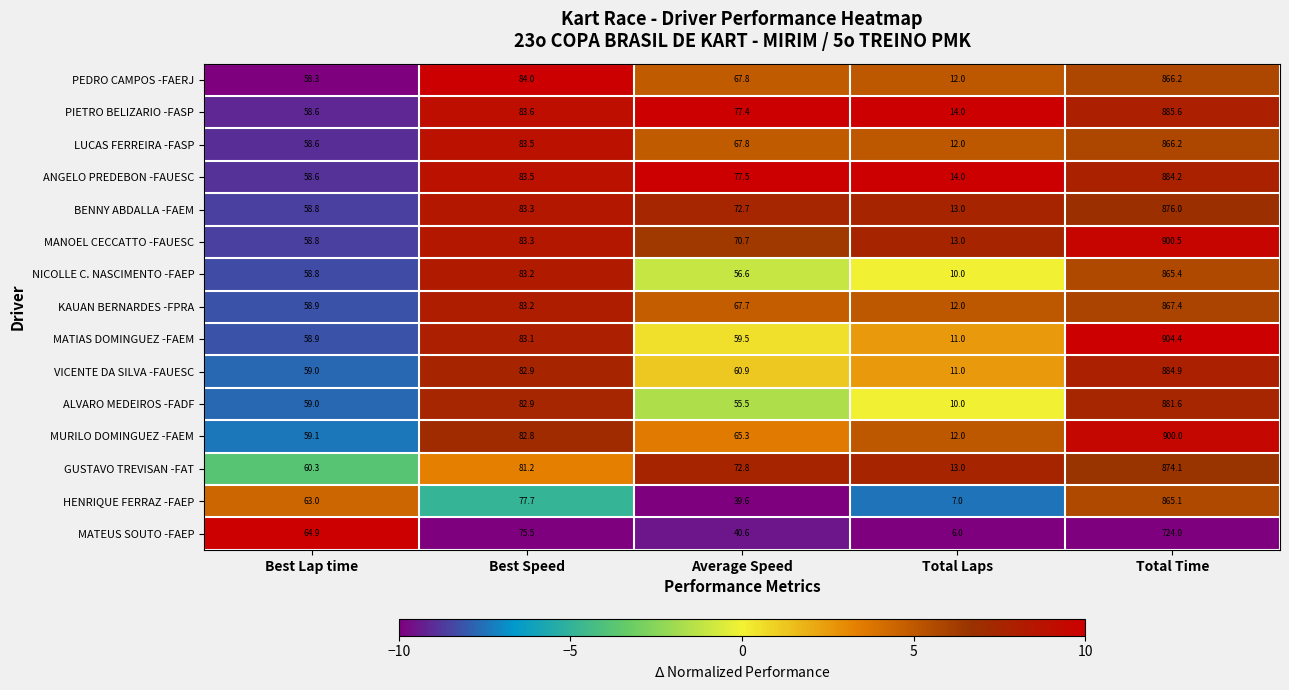

What is the highest value of the MATEUS SOUTO -FAEP series?

724.0